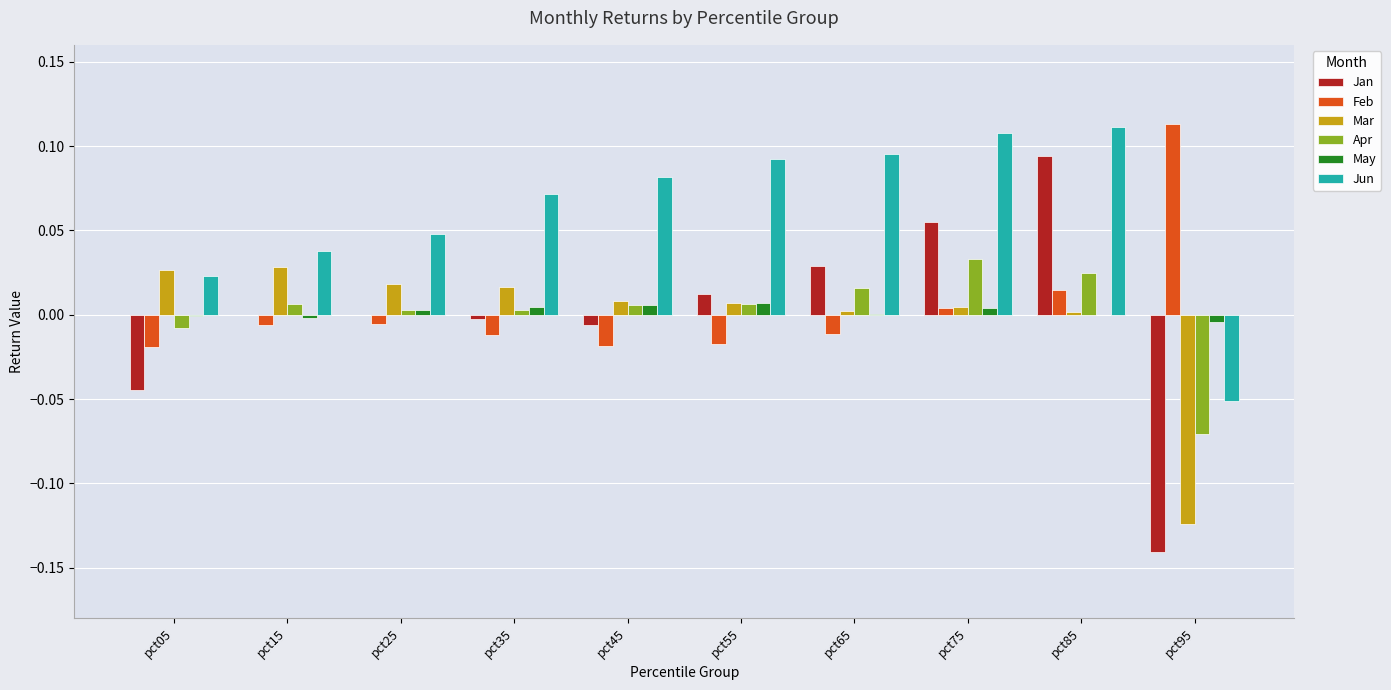

Between pct05 and pct25, which series saw the biggest shift?

Jan